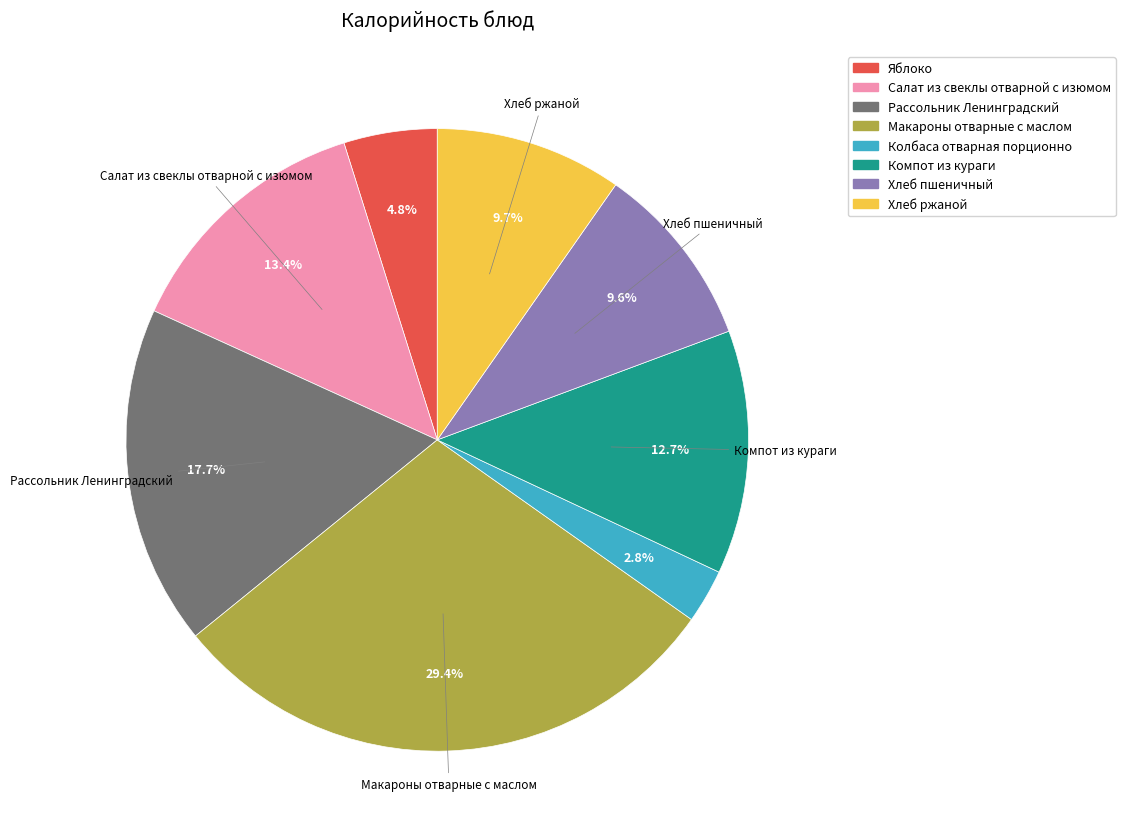

To the nearest percent, what is the average slice percentage?

12%